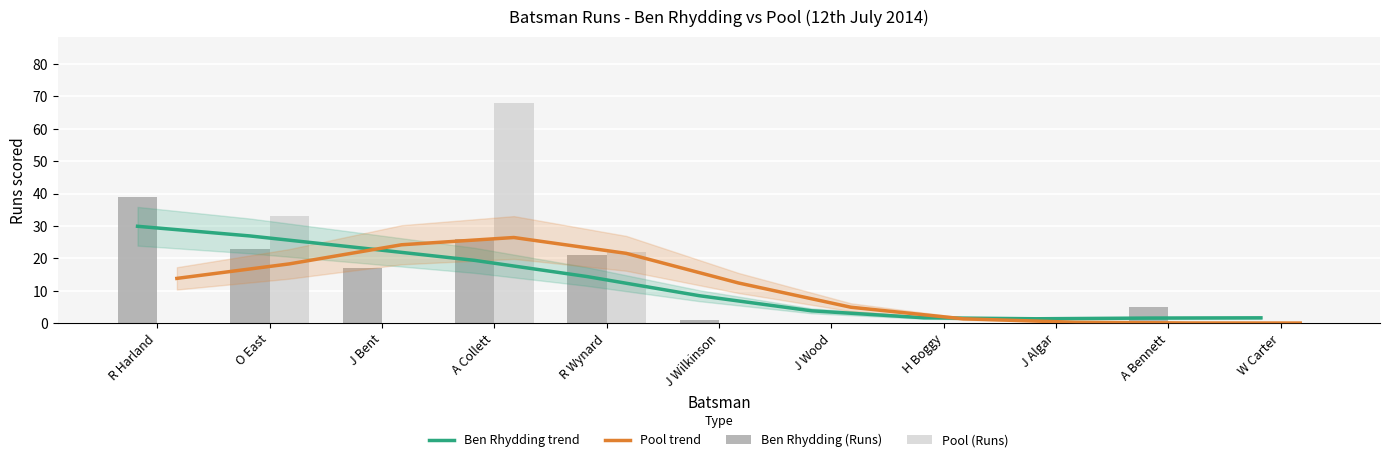

At which category is the sum across all series the highest?

A Collett